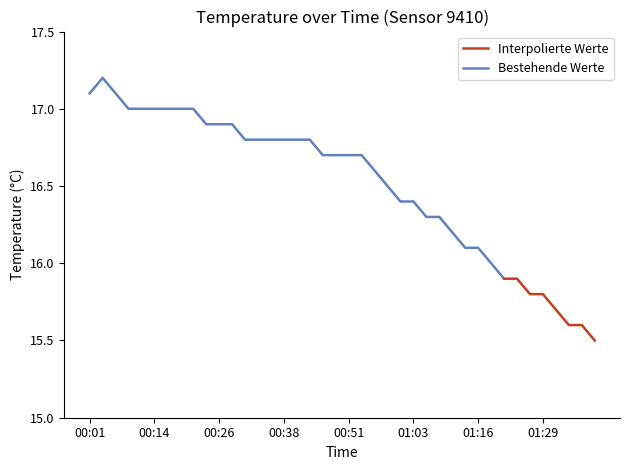

What is the value of the 2nd point from the left?

17.2